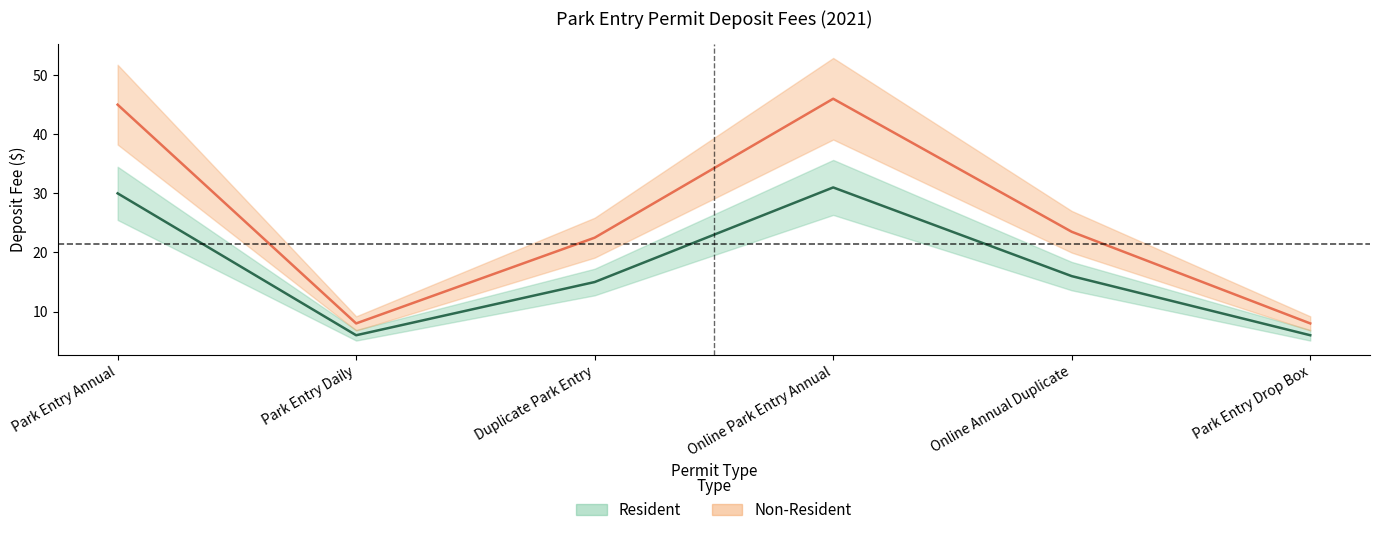

What is the sum of the Resident values at Park Entry Daily and Duplicate Park Entry?

21.0